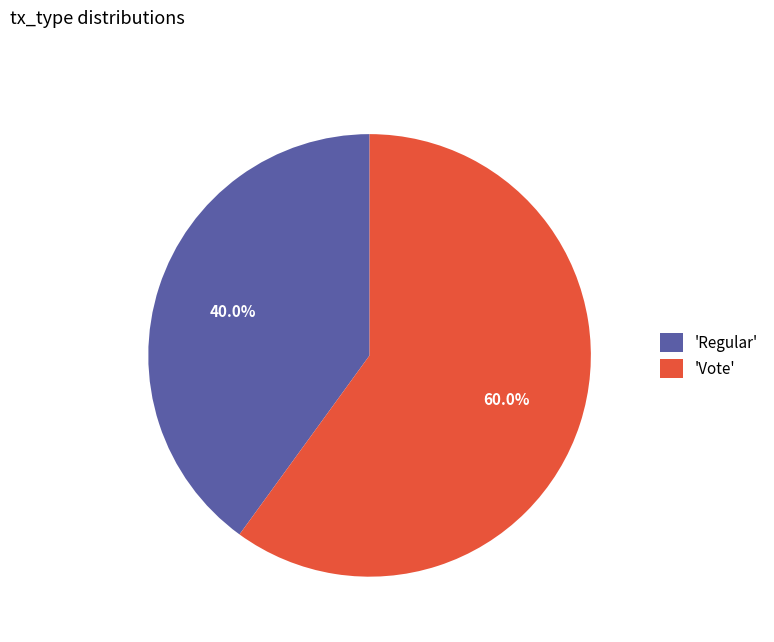

Is there any slice that represents more than half of the pie?

Yes